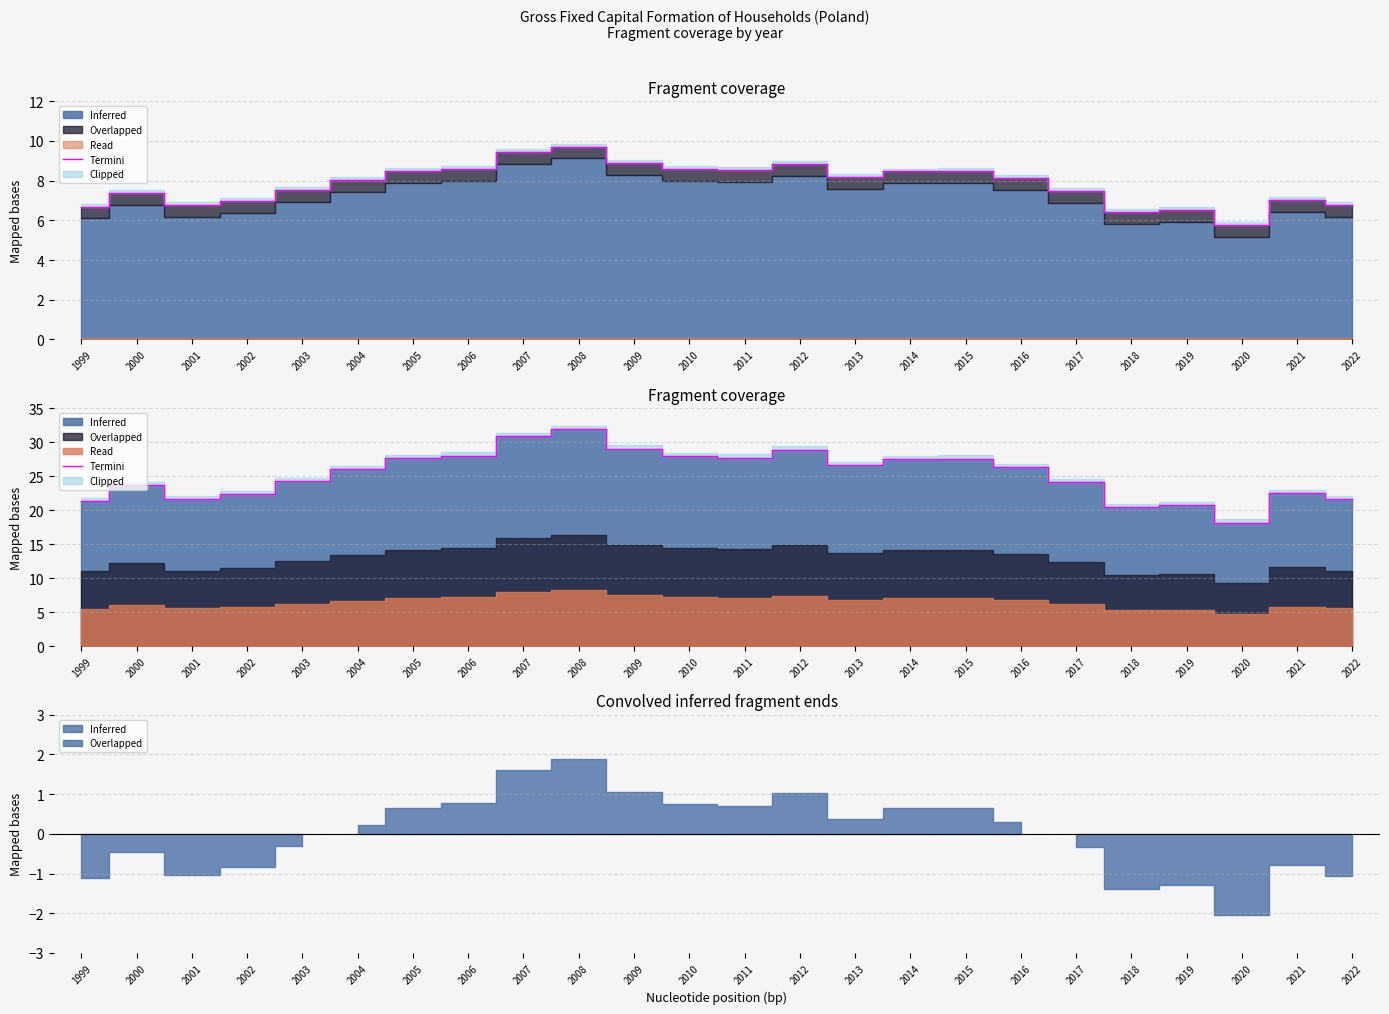

Where is the first local maximum?

2000